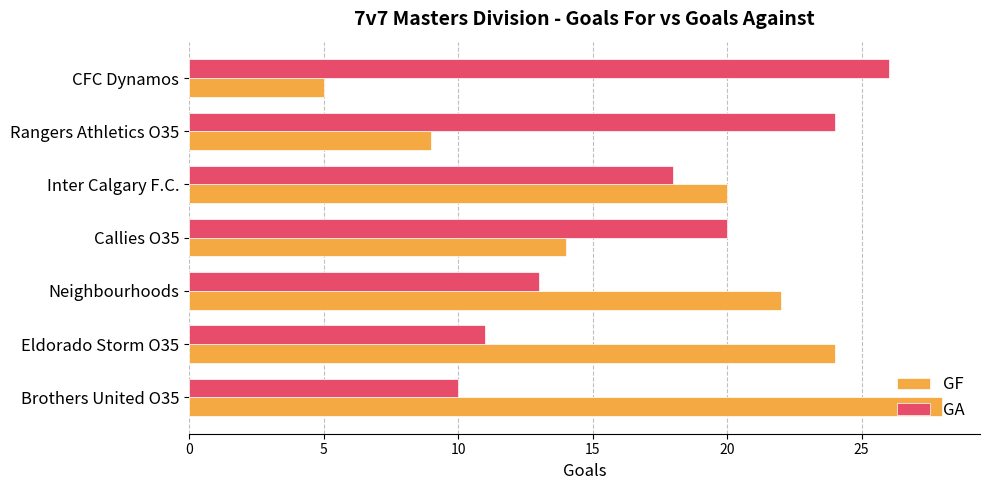

The value of GF at Eldorado Storm O35 is 14. True or false?

False